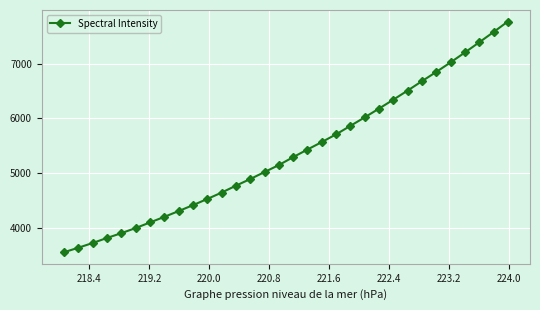

What is the greatest value displayed?

7768.7